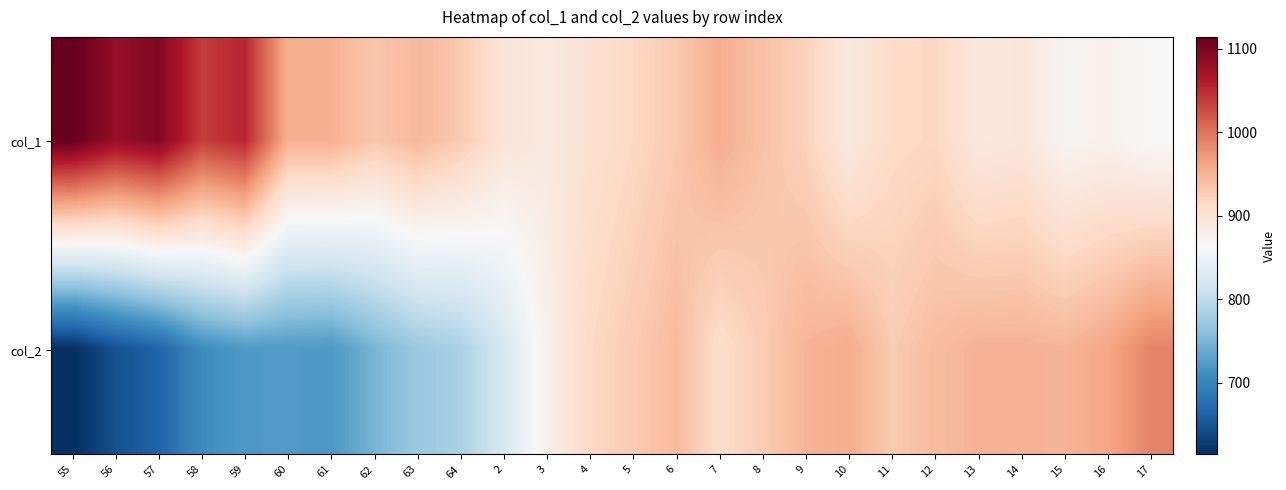

What is the total value across all series at 17?

1851